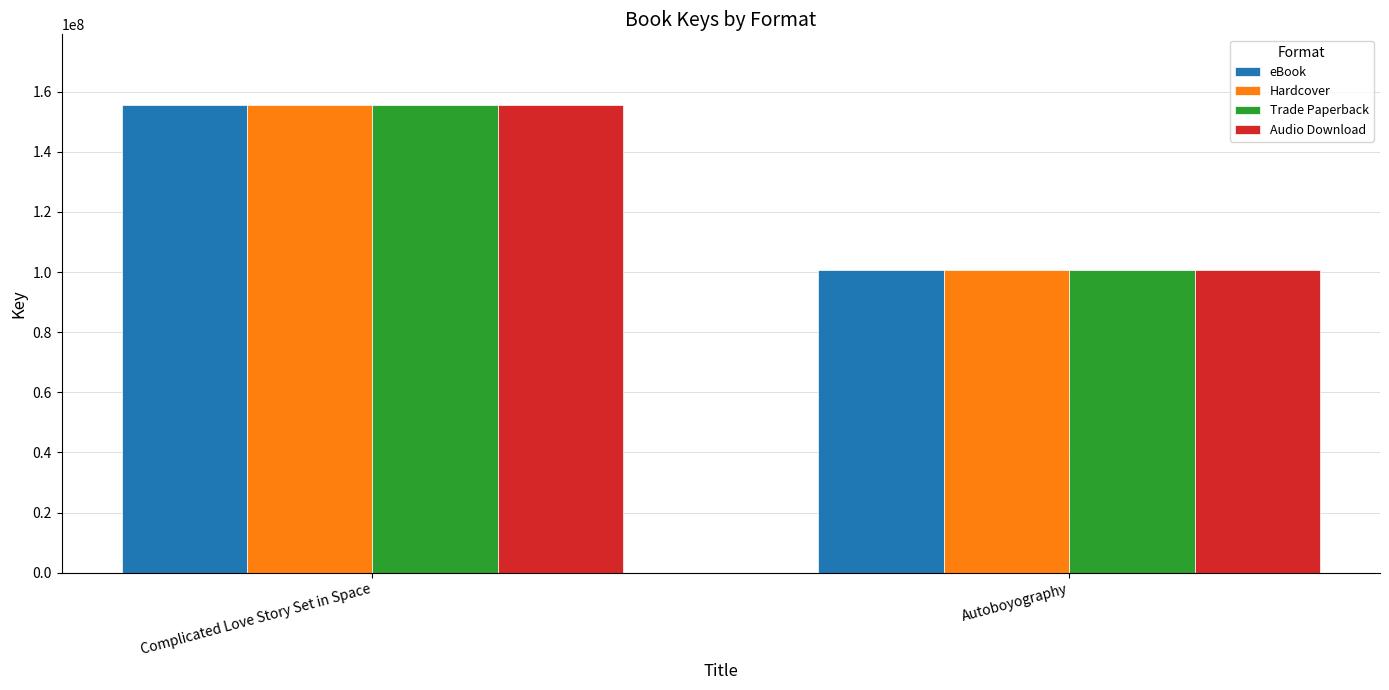

Where is Audio Download nearest to the value 128167370?

Autoboyography